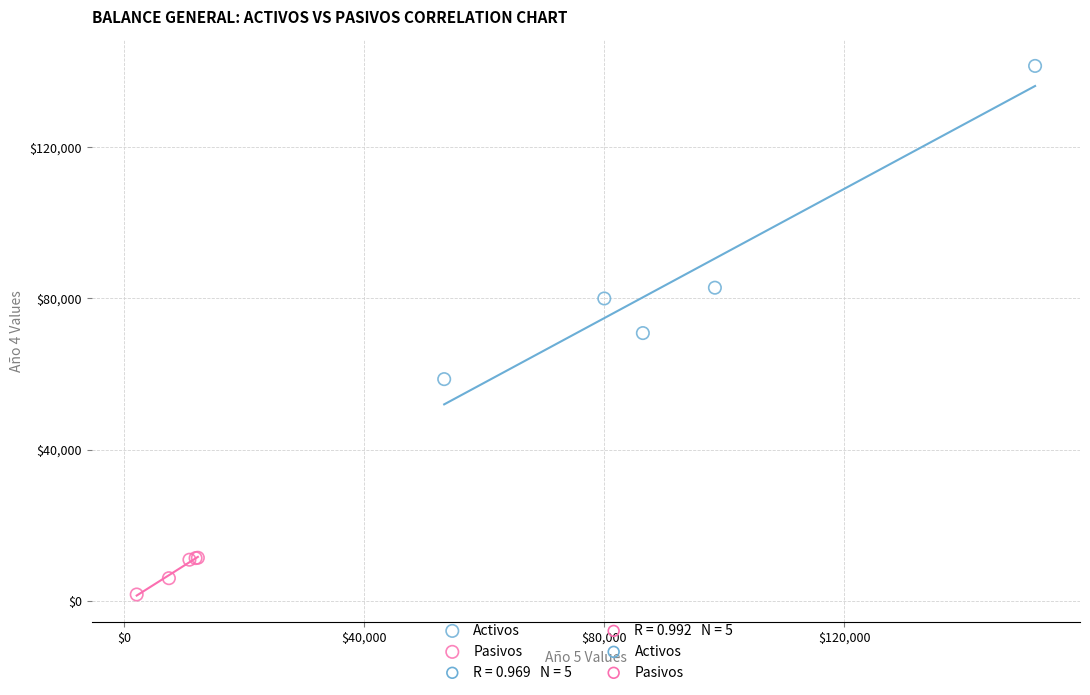

Which series contains the highest Y value?

Activos